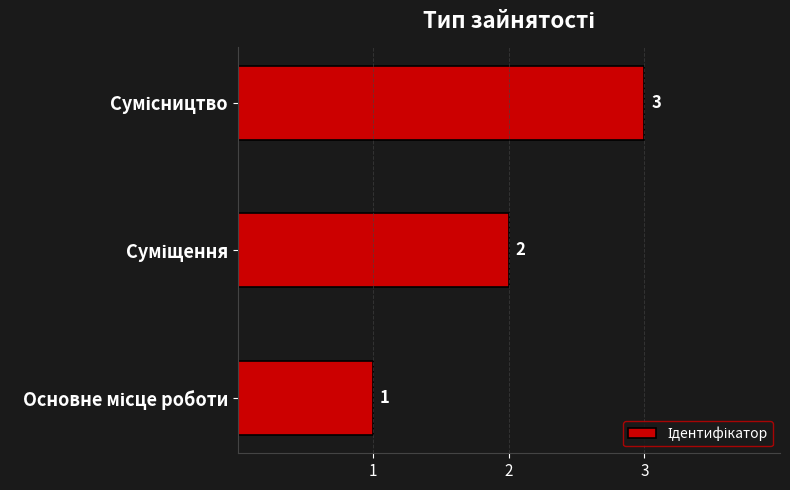

What is the maximum value shown in the chart?

3